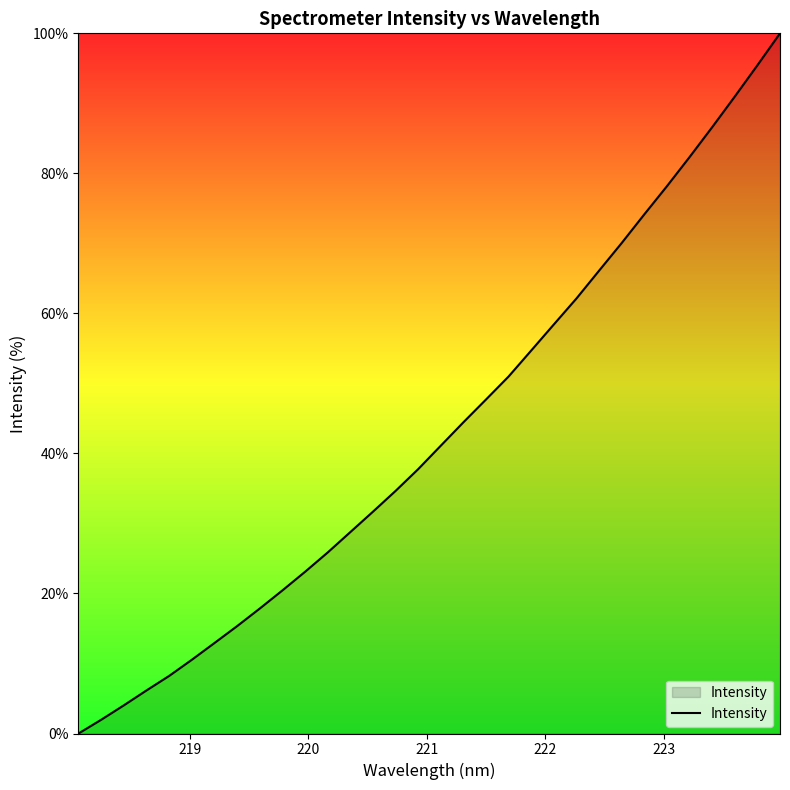

Reading left to right, extract all data points from this chart.

0.0	2.0	4.0	6.1	8.2	10.5	12.9	15.3	17.8	20.4	23.1	25.8	28.8	31.7	34.6	37.8	41.1	44.4	47.7	51.0	54.7	58.4	62.1	66.1	70.1	74.2	78.2	82.3	86.6	91.0	95.4	100.0